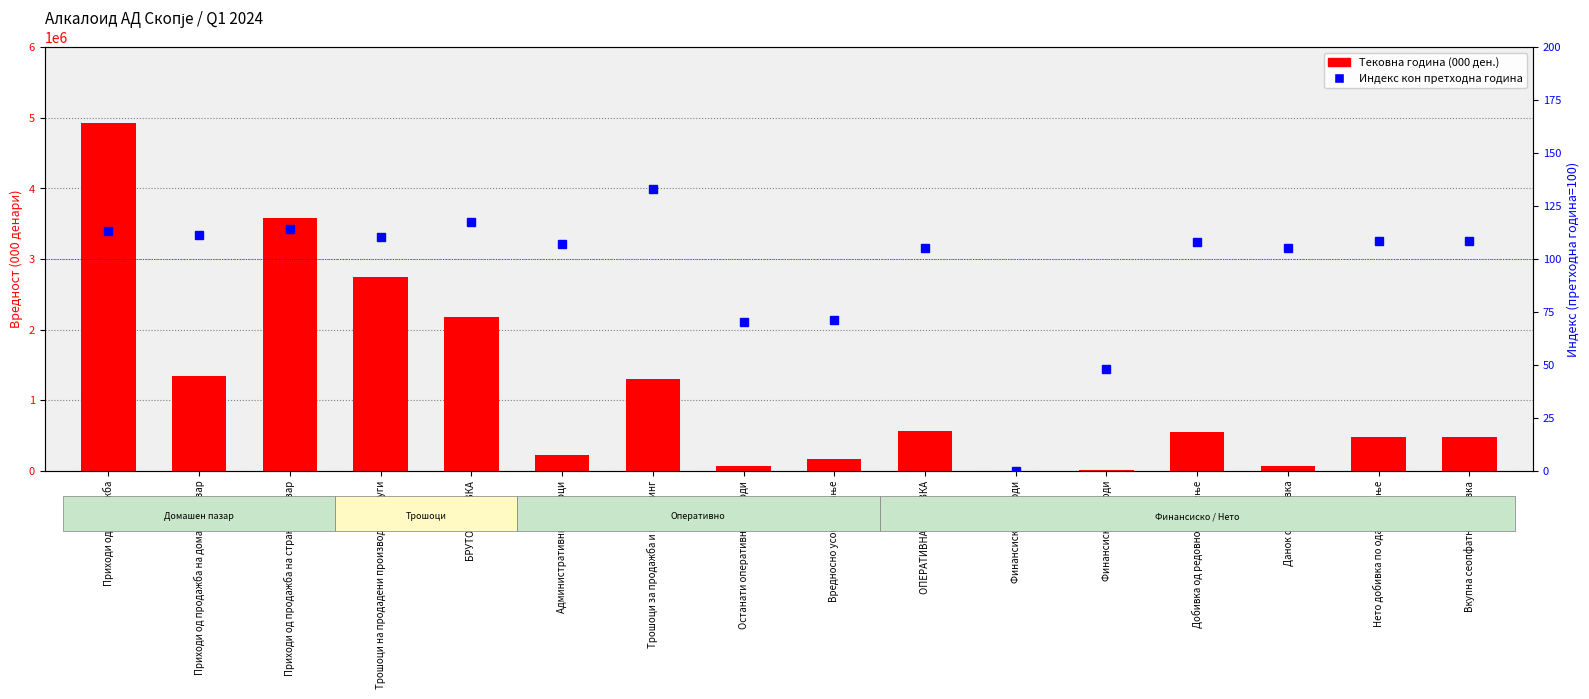

At which label does Тековна година reach its minimum?

Финансиски приходи